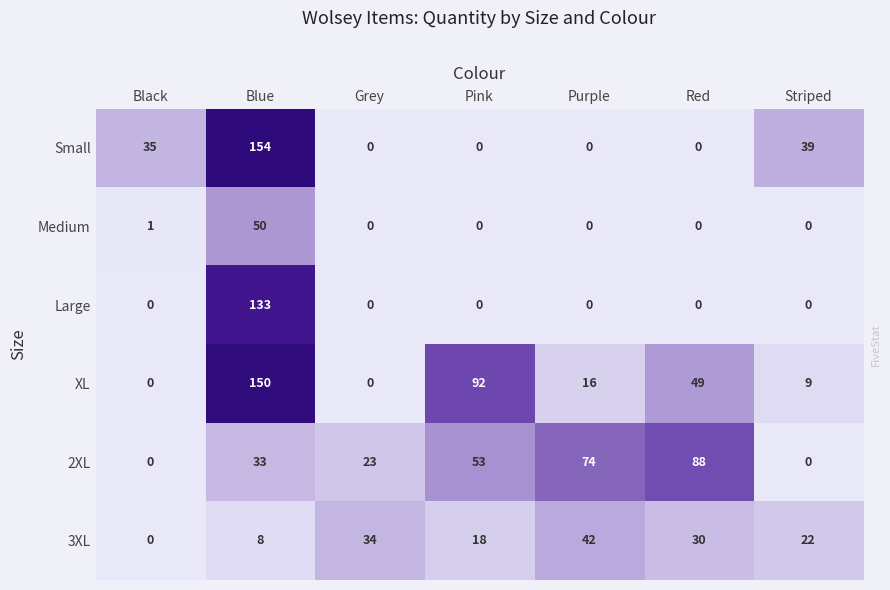

Where is Medium nearest to the value 25?

Black